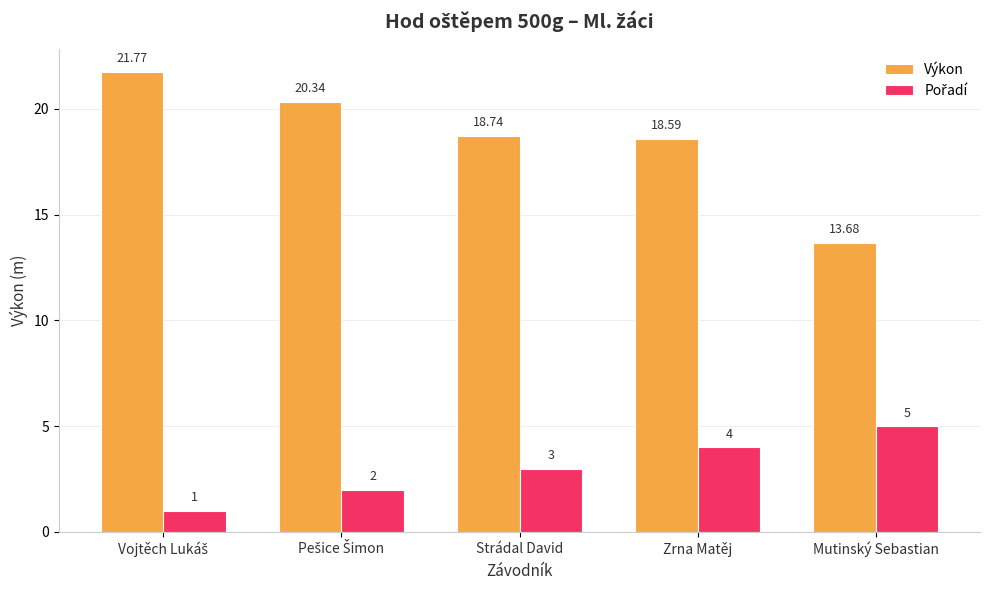

How many data points in Výkon are above 18?

4